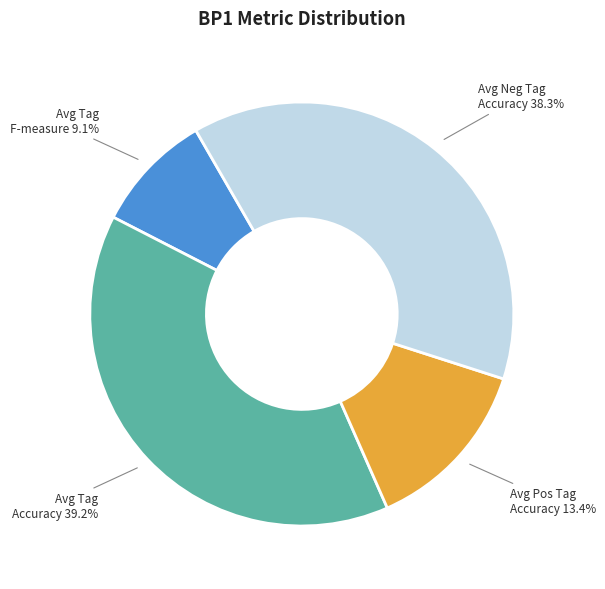

Is there any slice that represents more than half of the pie?

No